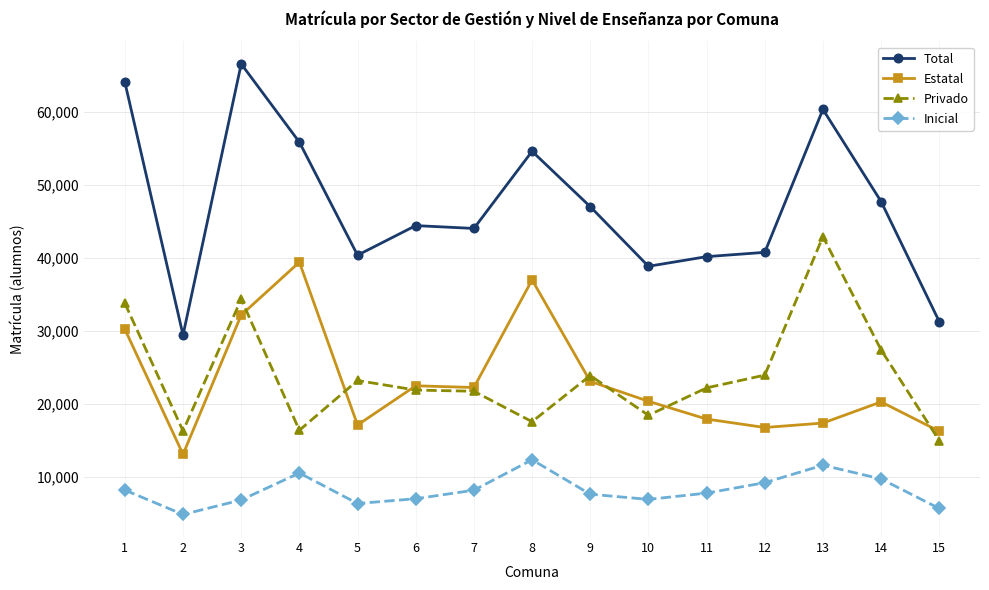

The value of Privado at 15 is 20480. True or false?

False